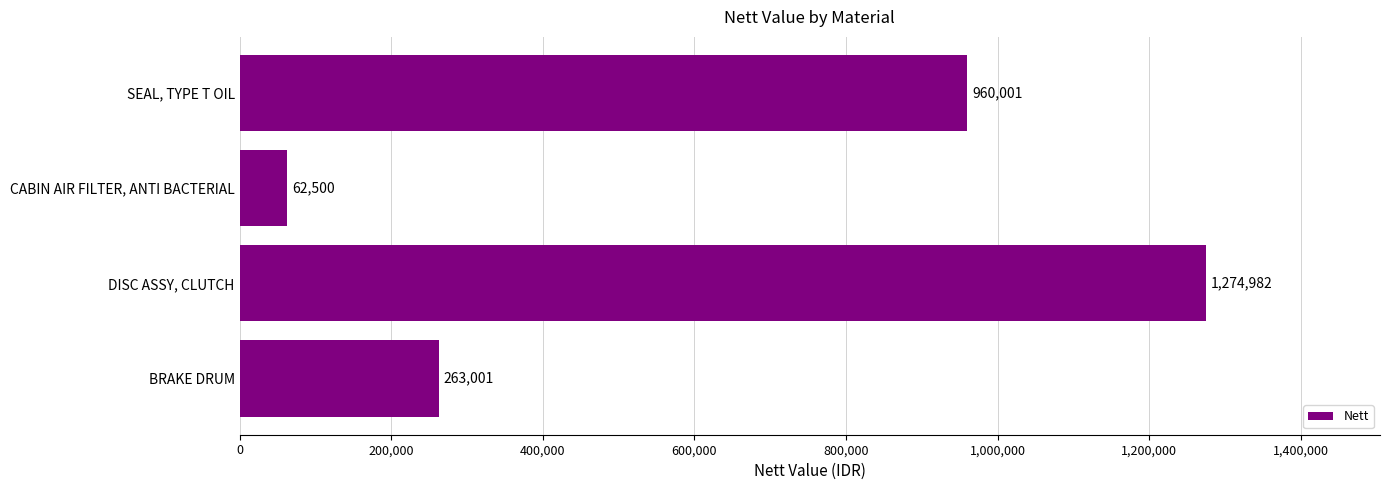

What value does the data have at DISC ASSY, CLUTCH?

1274982